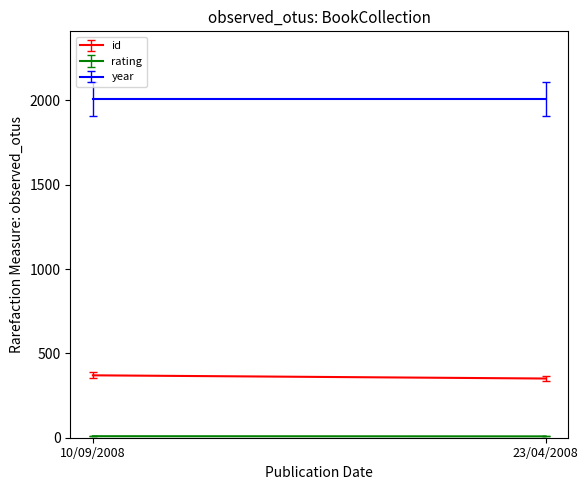

What is the average value of the year series?

2008